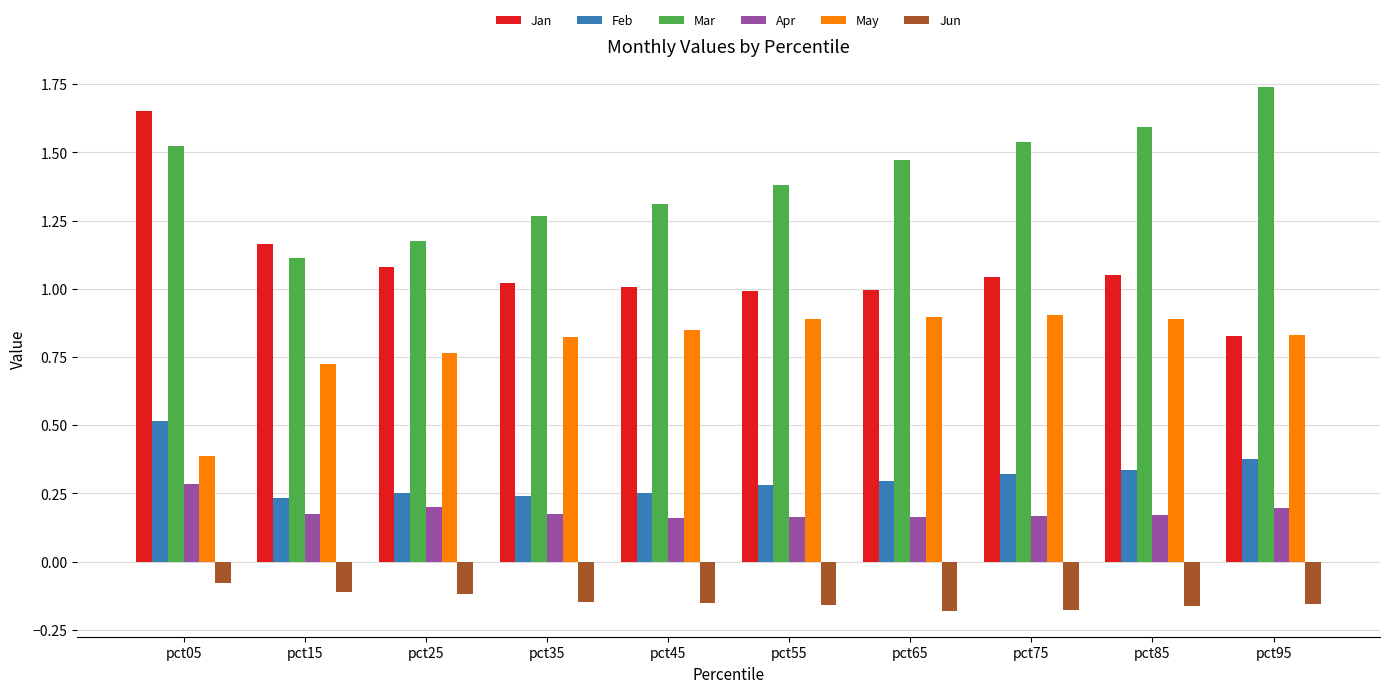

Count the number of categories in the chart.

10